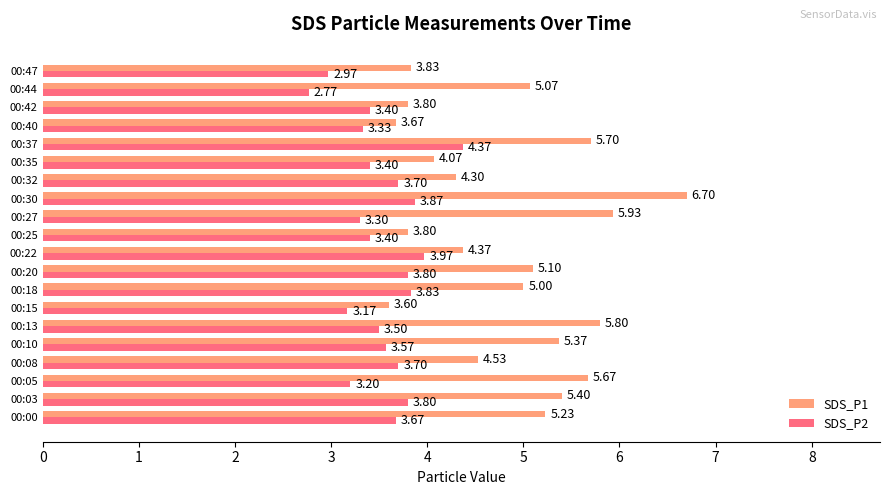

Is the value of SDS_P2 at 00:40 greater than the value of SDS_P1 at 00:10?

No